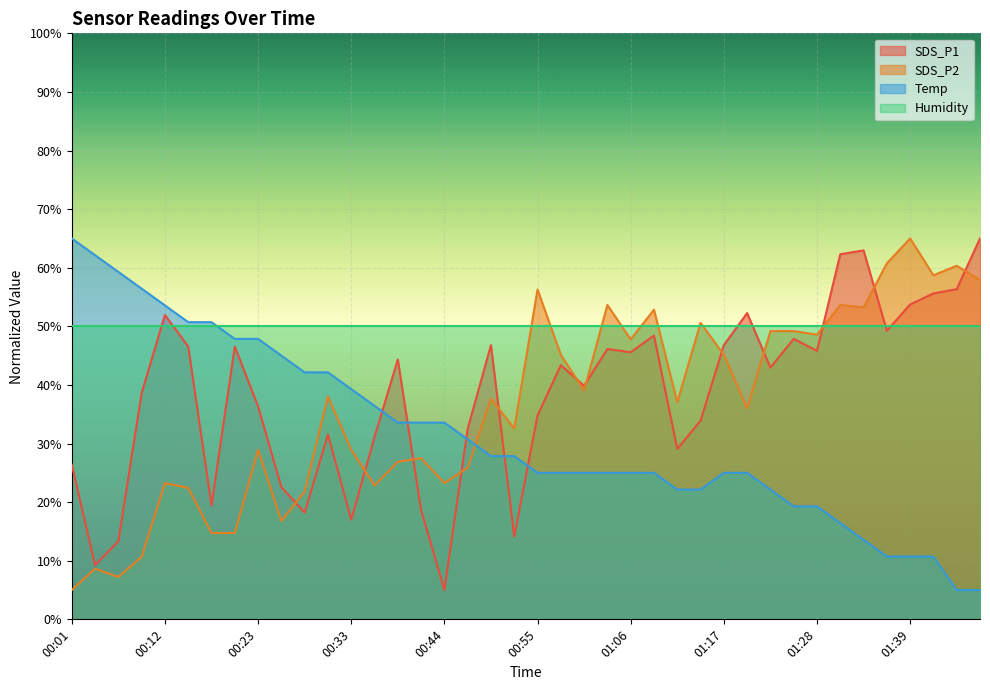

The SDS_P1 series shows 53.1 at 00:36. True or false?

False